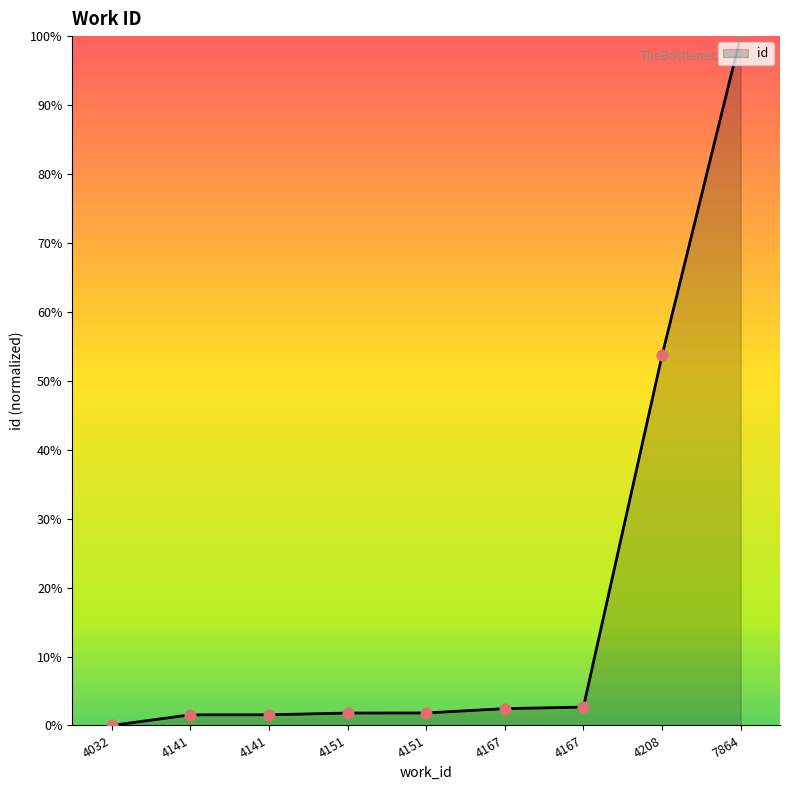

Does the chart have visible grid lines?

No